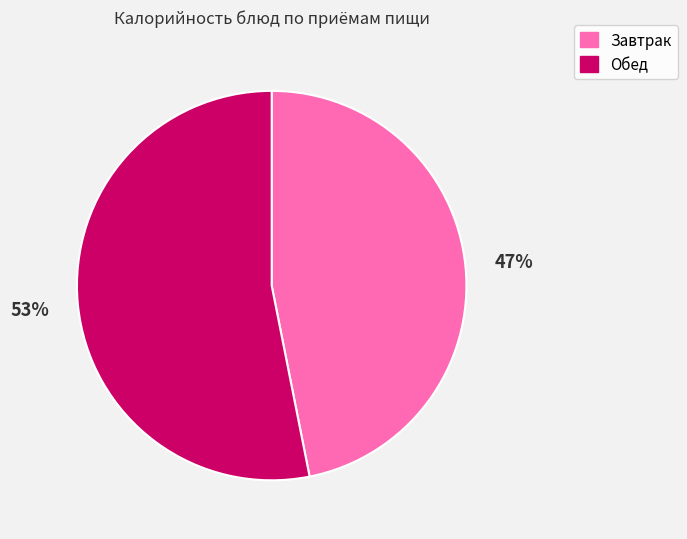

Is there a majority slice in this chart?

Yes